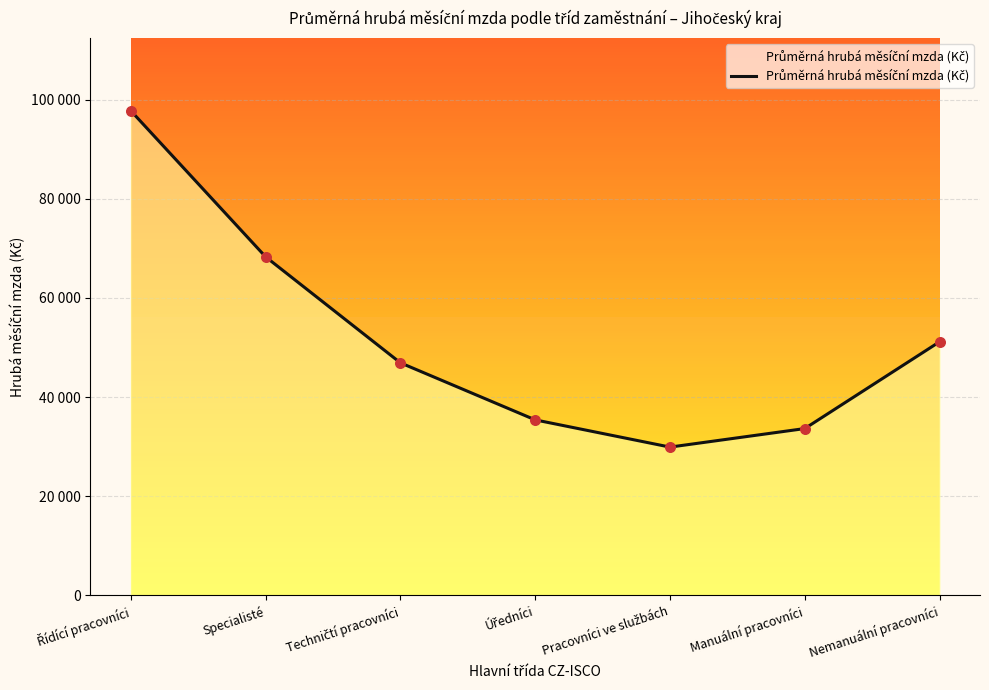

What is the change in value from Řídící pracovníci to Specialisté?

-29481.2